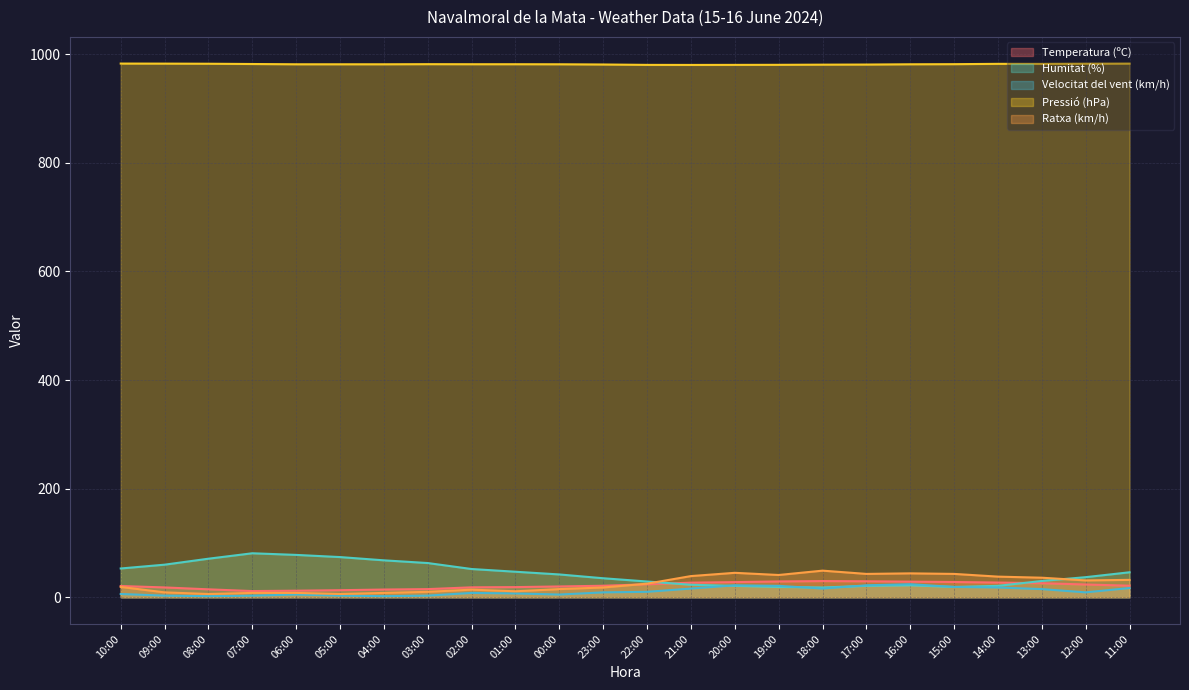

At which category is the sum across all series the highest?

16:00